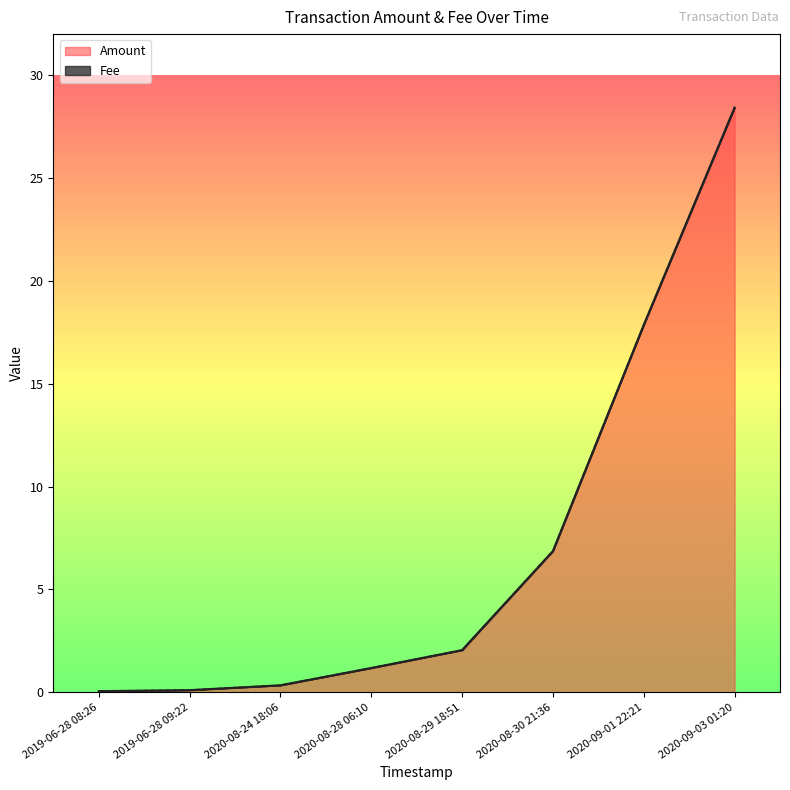

What is the label of the 3rd point from the left?

2020-08-24 18:06